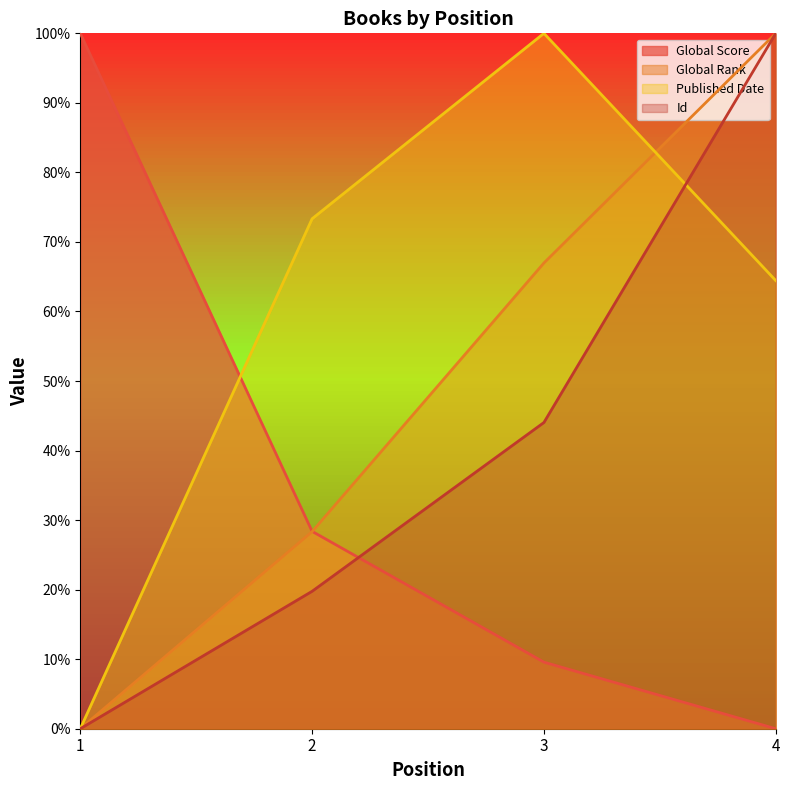

What is the difference between the second highest and second lowest values in the Global Rank series?

38.6